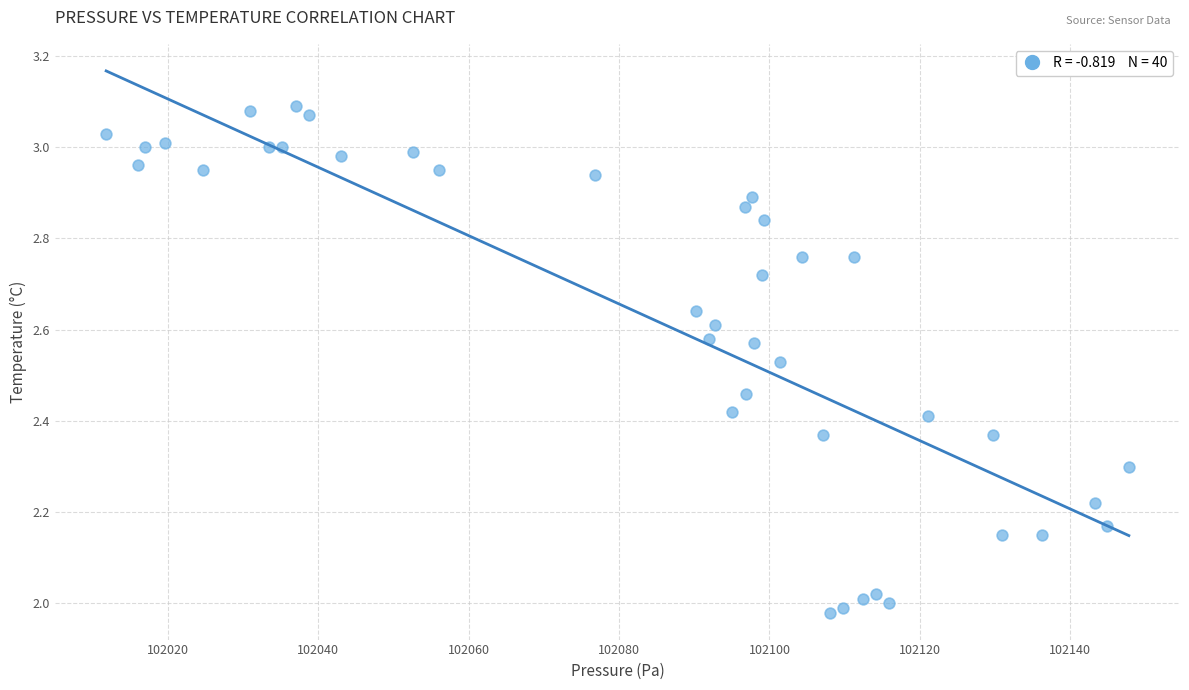

What is the range of X values (max minus min)?

136.0